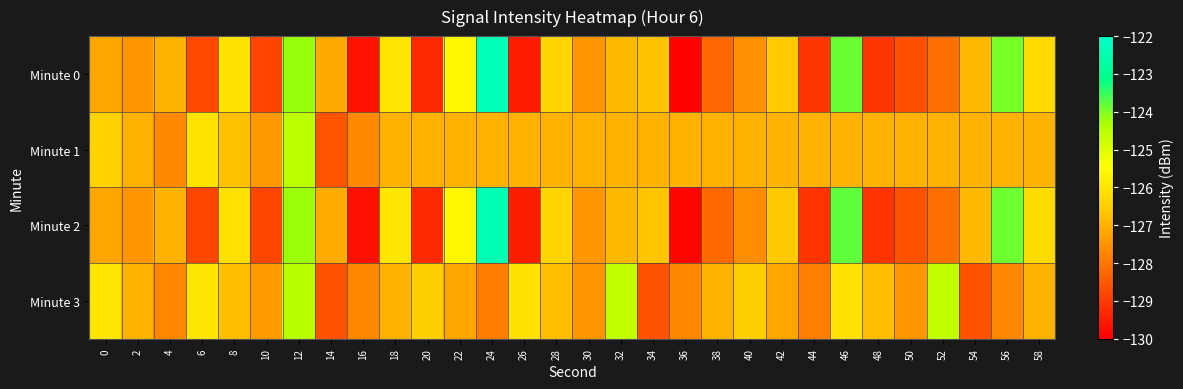

At how many categories does at least one series exceed -129?

30